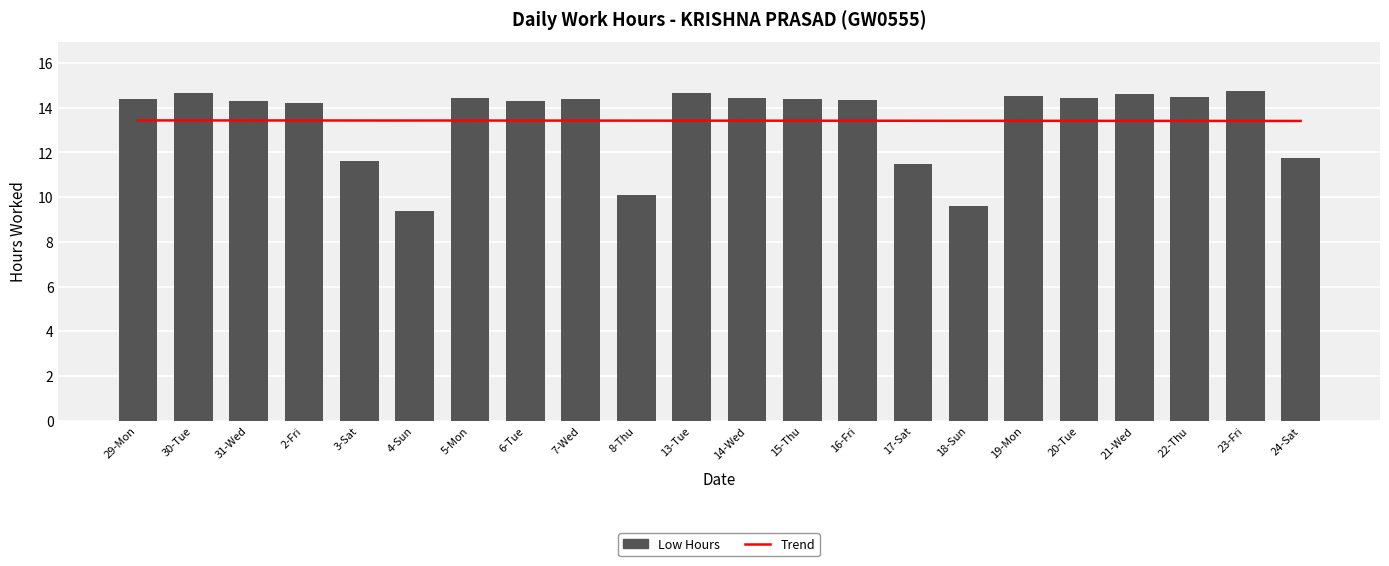

Which series has the largest range (max minus min)?

Low Hours